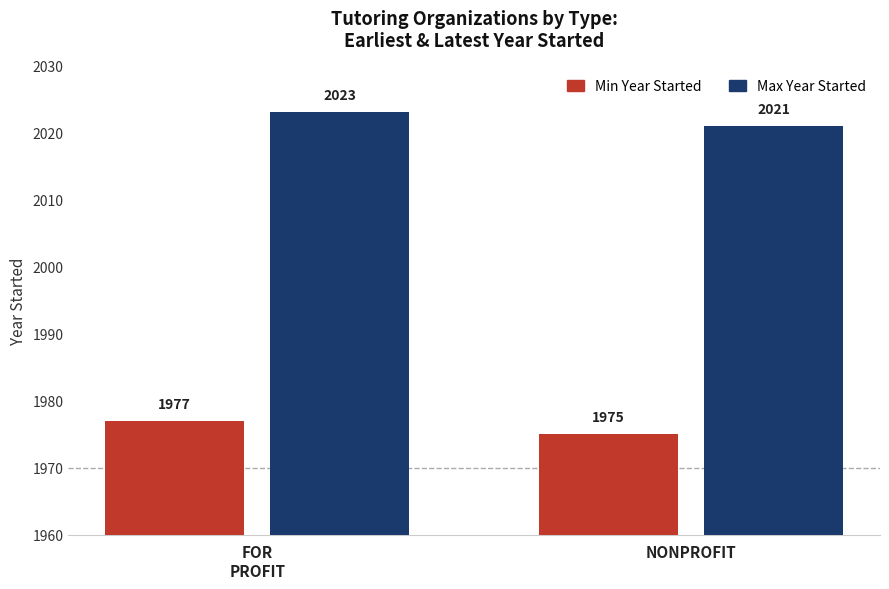

Rank the categories by Max Year Started value from highest to lowest.

FOR
PROFIT, NONPROFIT